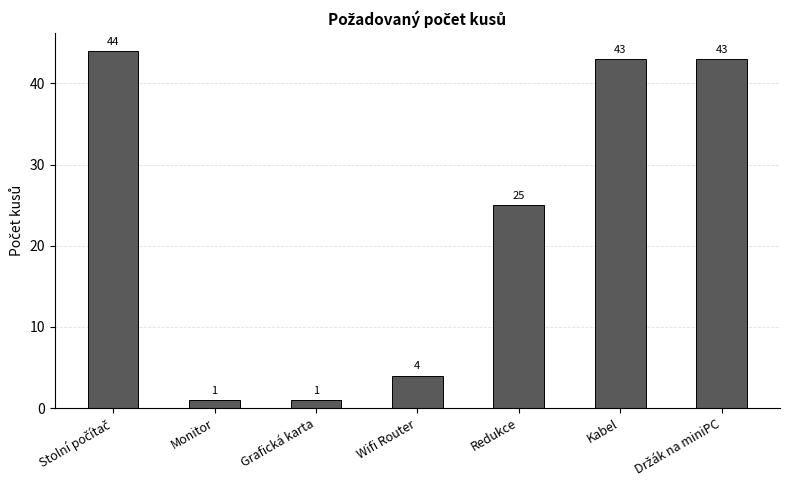

Reading right to left, list all the values displayed in this chart.

43	43	25	4	1	1	44